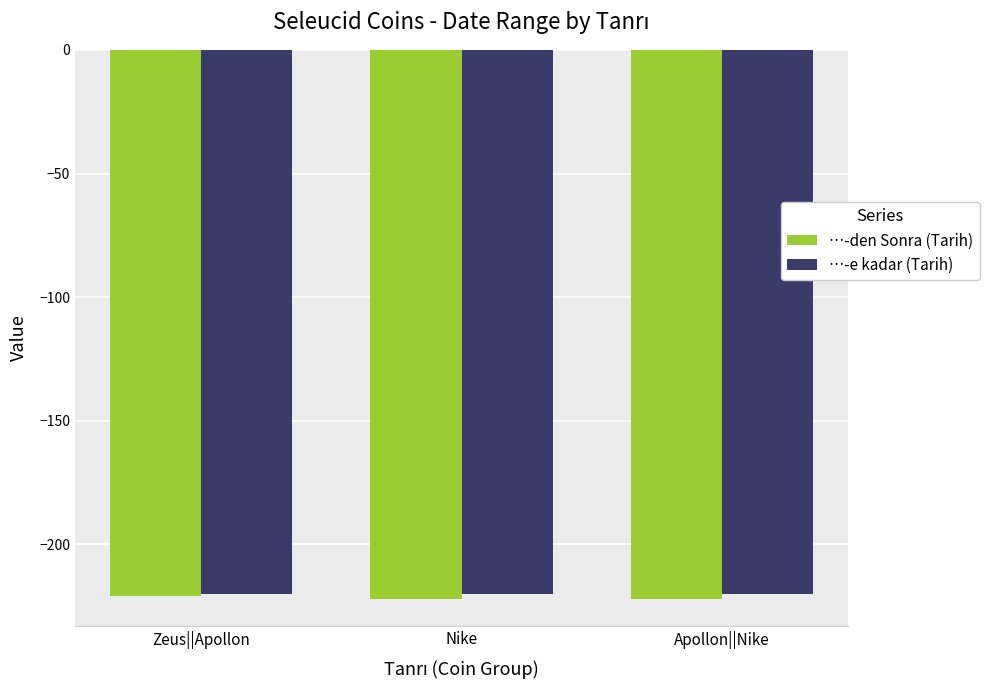

Read the …-den Sonra (Tarih) value at Zeus||Apollon.

-221